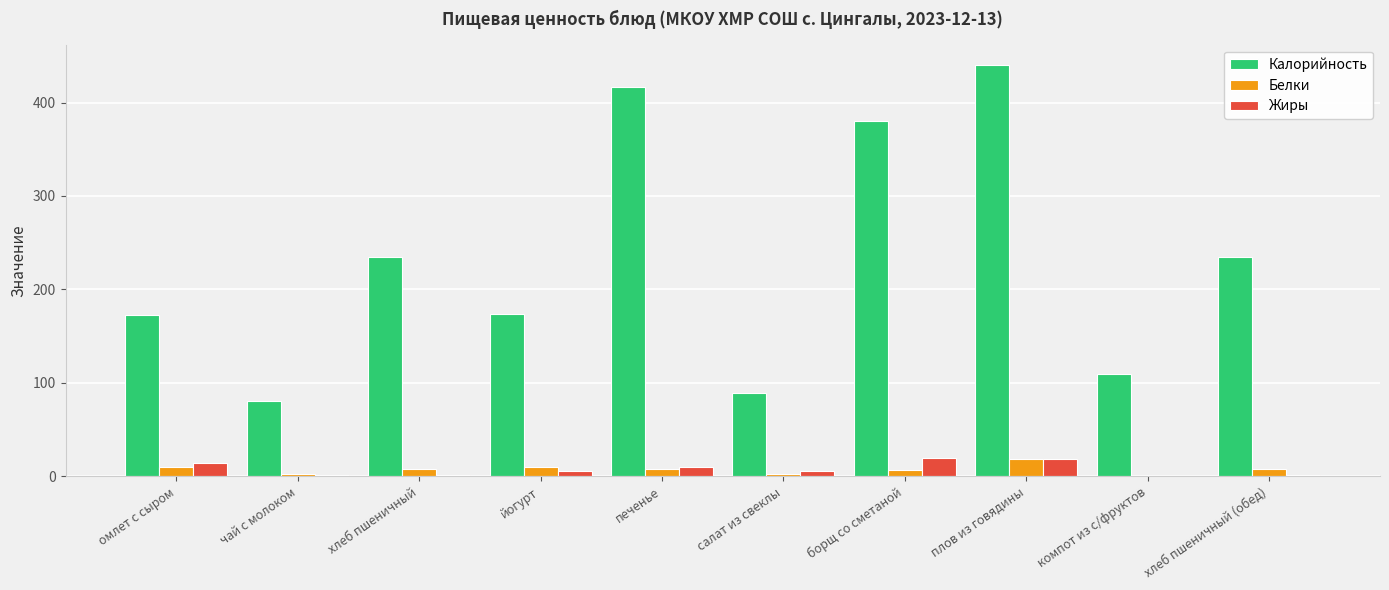

How many groups of bars are there?

10